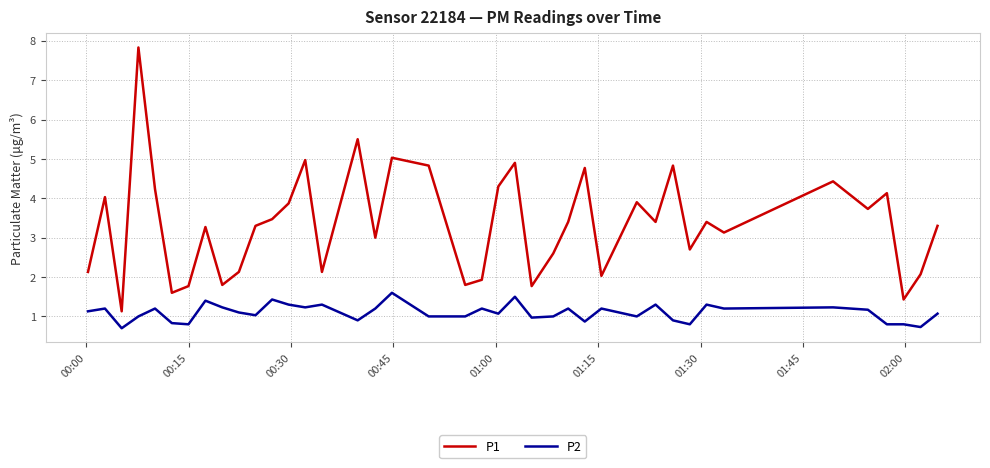

What is the difference between the maximum and minimum values in the P1 series?

6.7